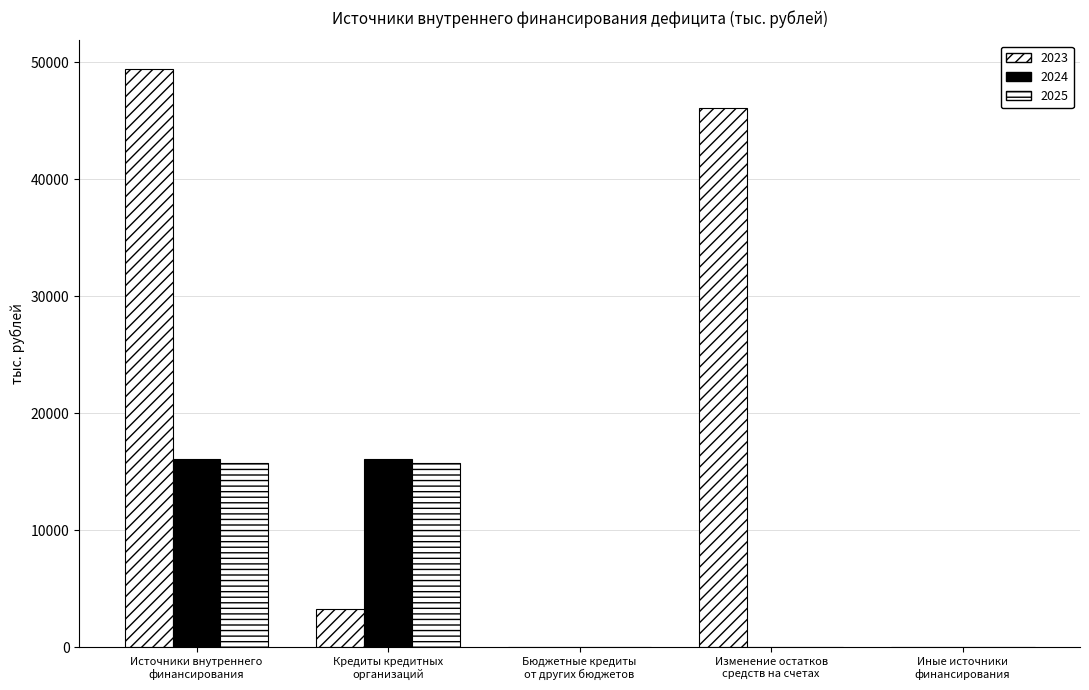

Rank the series at Бюджетные кредиты
от других бюджетов from lowest to highest value.

2023, 2024, 2025